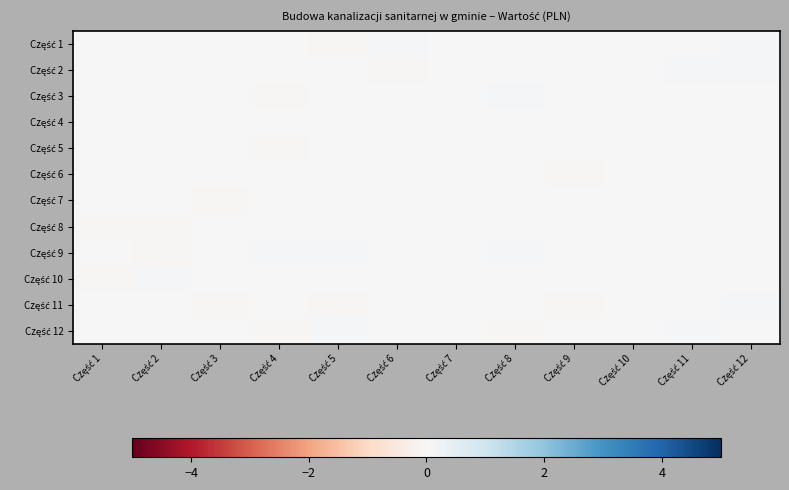

At which category is the sum across all series the highest?

Część 8